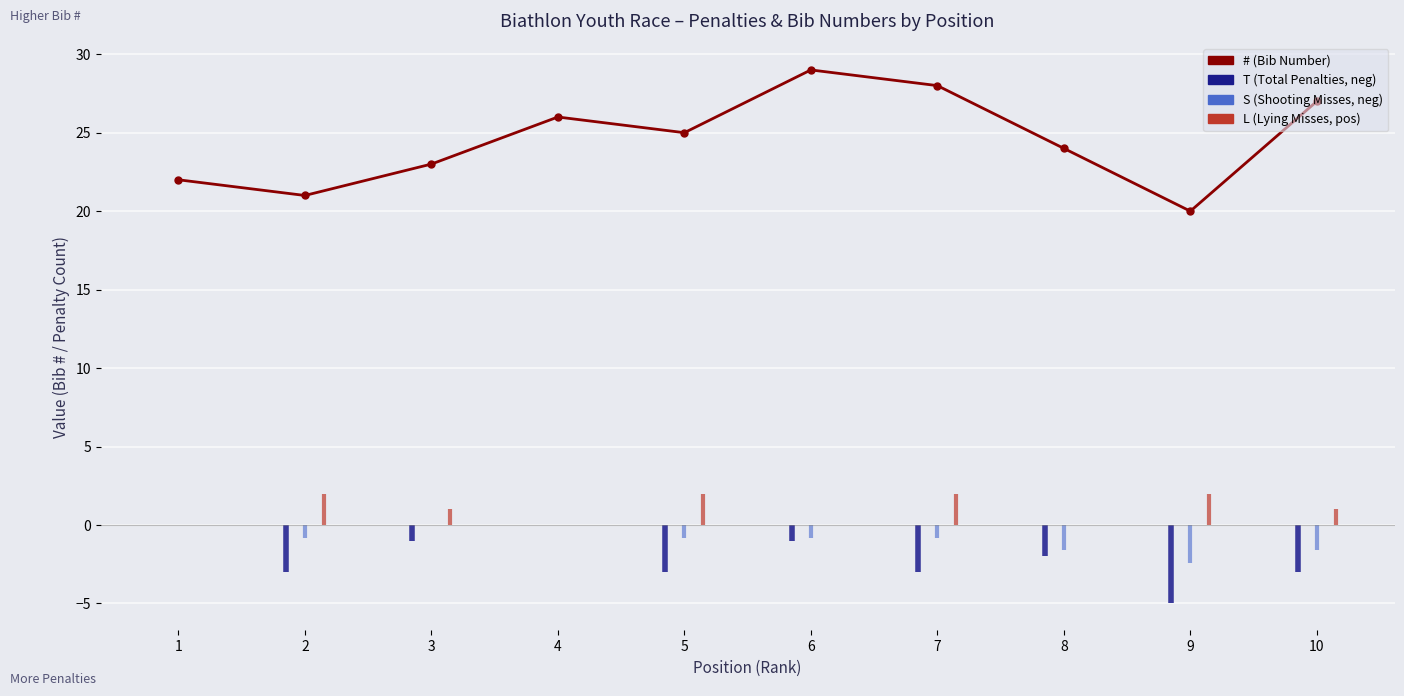

At which label is the value closest to 24?

8